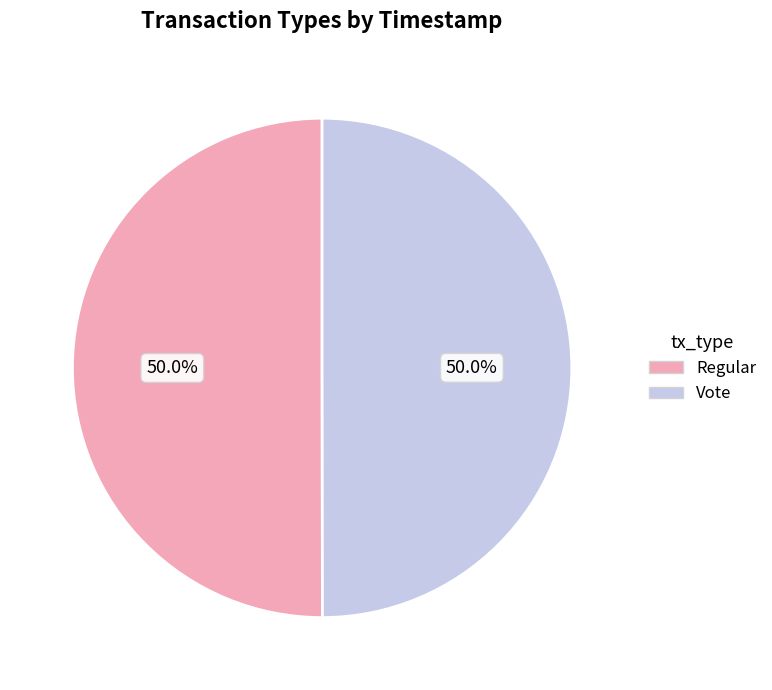

Approximately how many times larger is the value at Vote compared to Regular?

1.0